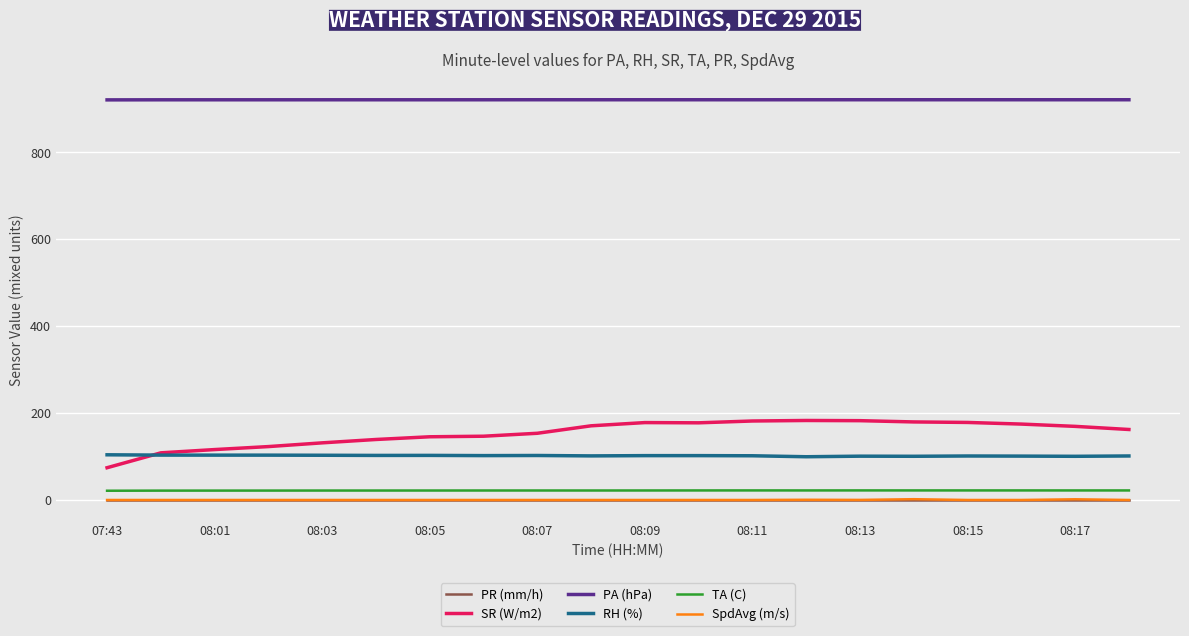

True or false: TA (C) has more than 1 points higher than both neighbors.

True